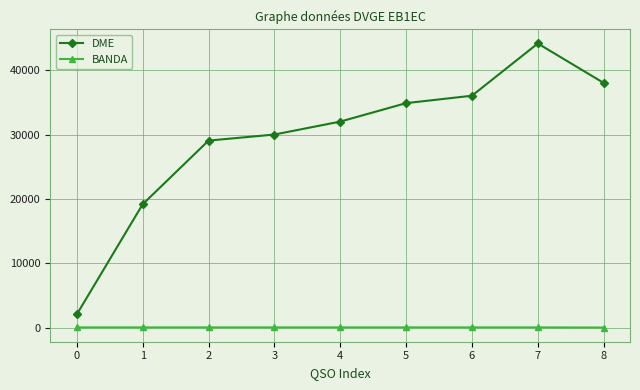

What is the difference between the second highest and minimum values in the DME series?

35985